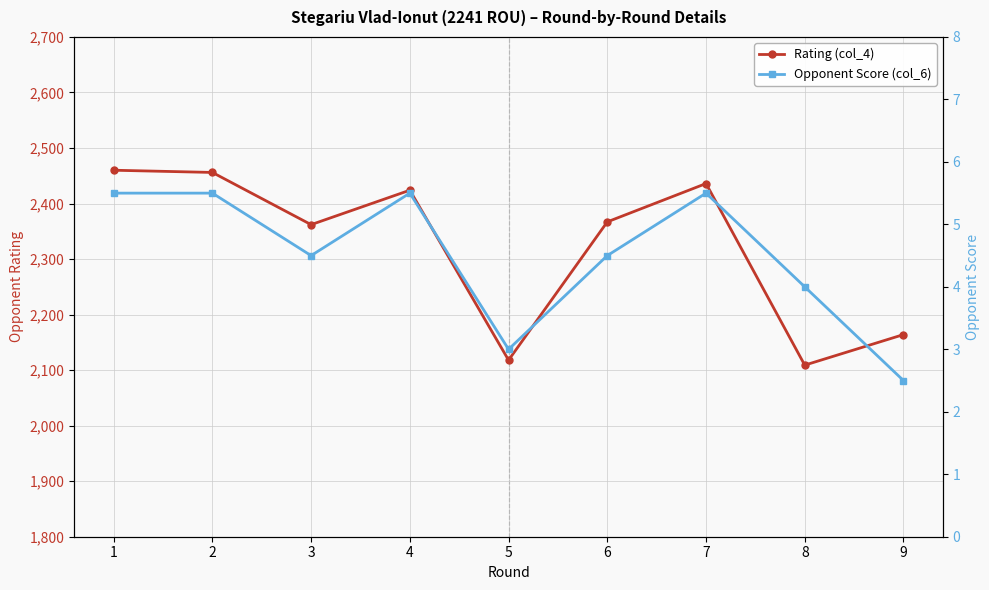

In Rating (col_4), how many points are lower than both neighbors (excluding endpoints)?

3